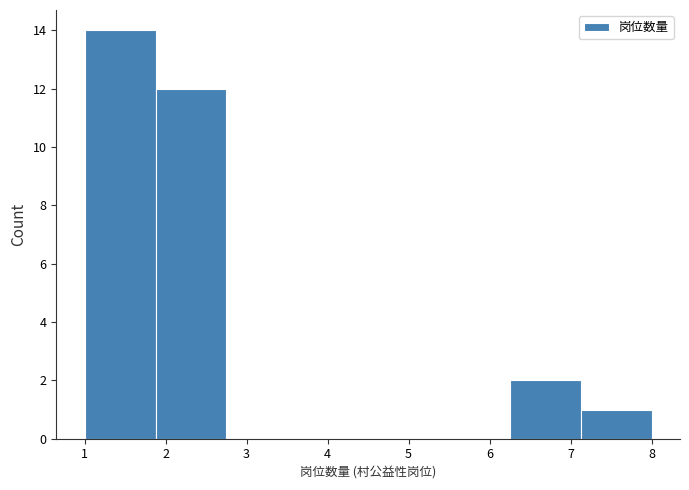

Reading left to right, list every bar in this chart as the range it spans on the x-axis followed by its height. Neither the bar edges nor the heights are printed on the chart, so give them approximately, as read against the axes.

1.0 to 1.9: 14
1.9 to 2.8: 12
2.8 to 3.6: 0
3.6 to 4.5: 0
4.5 to 5.4: 0
5.4 to 6.3: 0
6.3 to 7.1: 2
7.1 to 8.0: 1